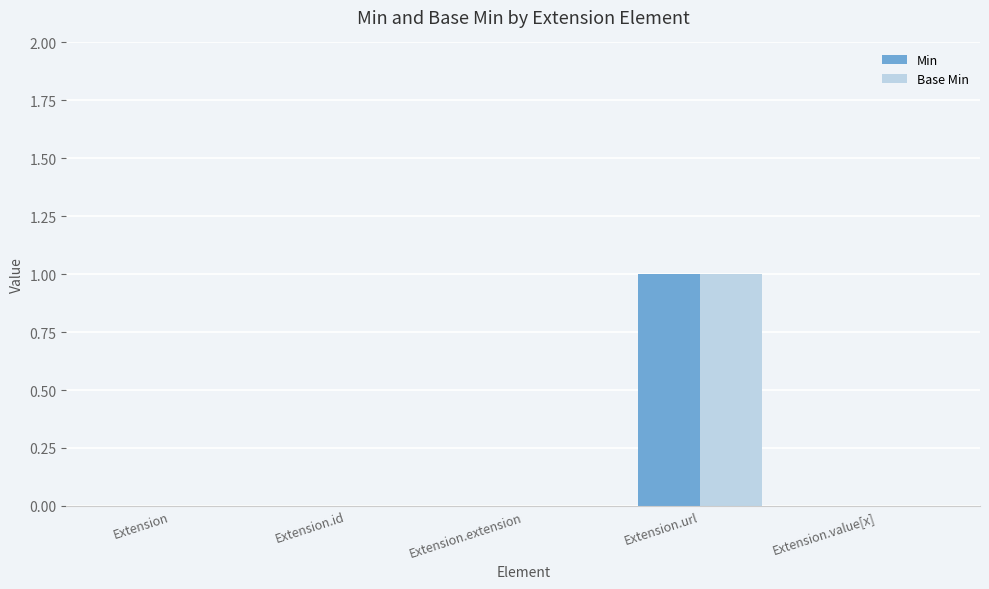

True or false: Min has a value of 1 at Extension.url.

True